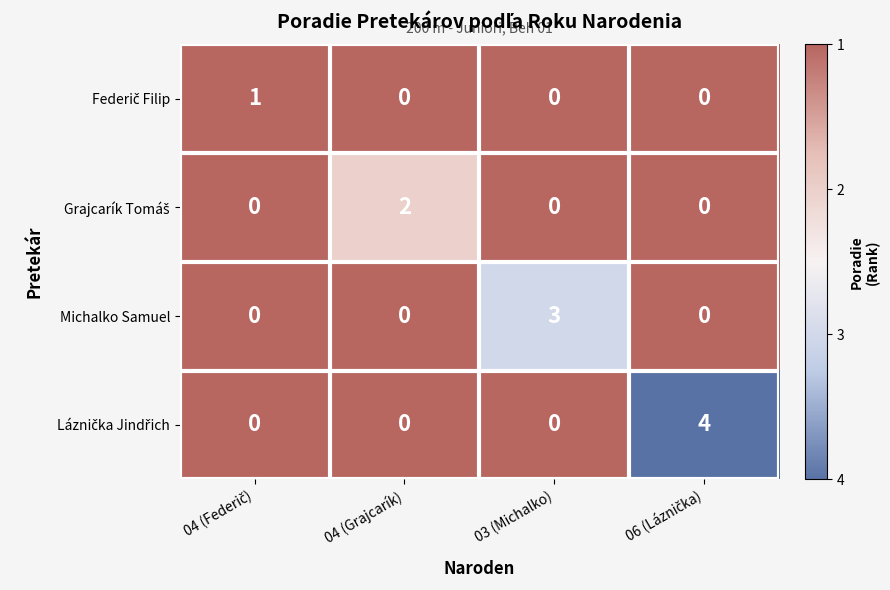

At how many categories does at least one series exceed 0?

4